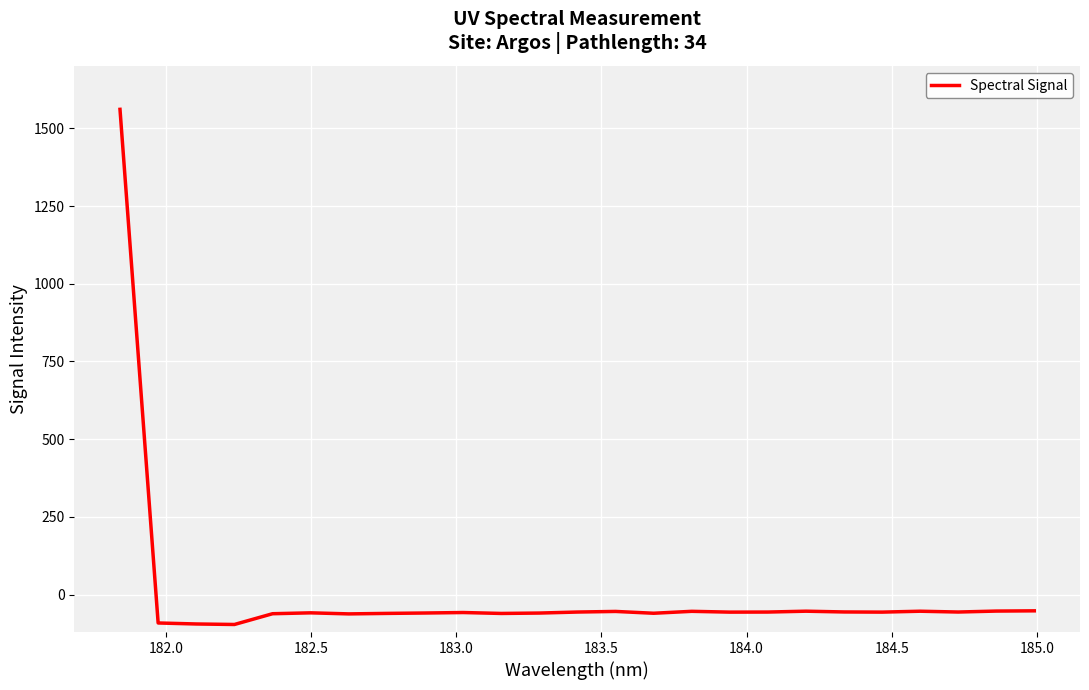

What is the difference between the maximum and minimum values?

1656.5